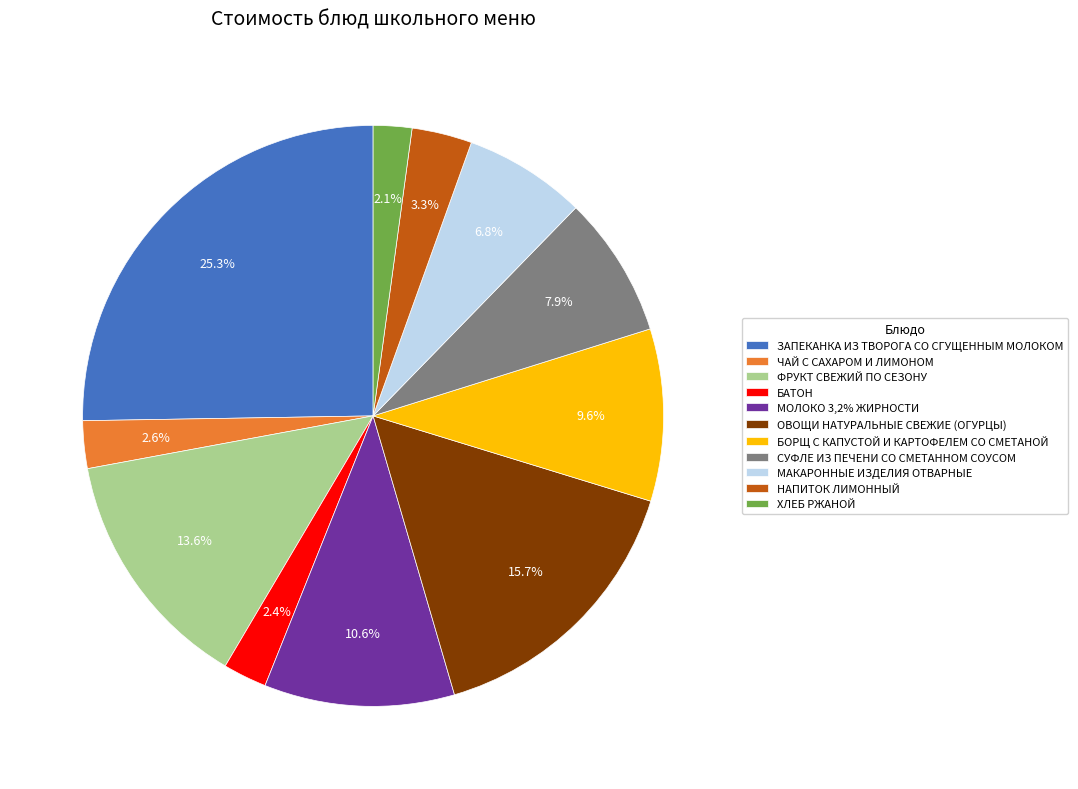

To the nearest percent, what is the difference between the largest and smallest slice percentages?

23%